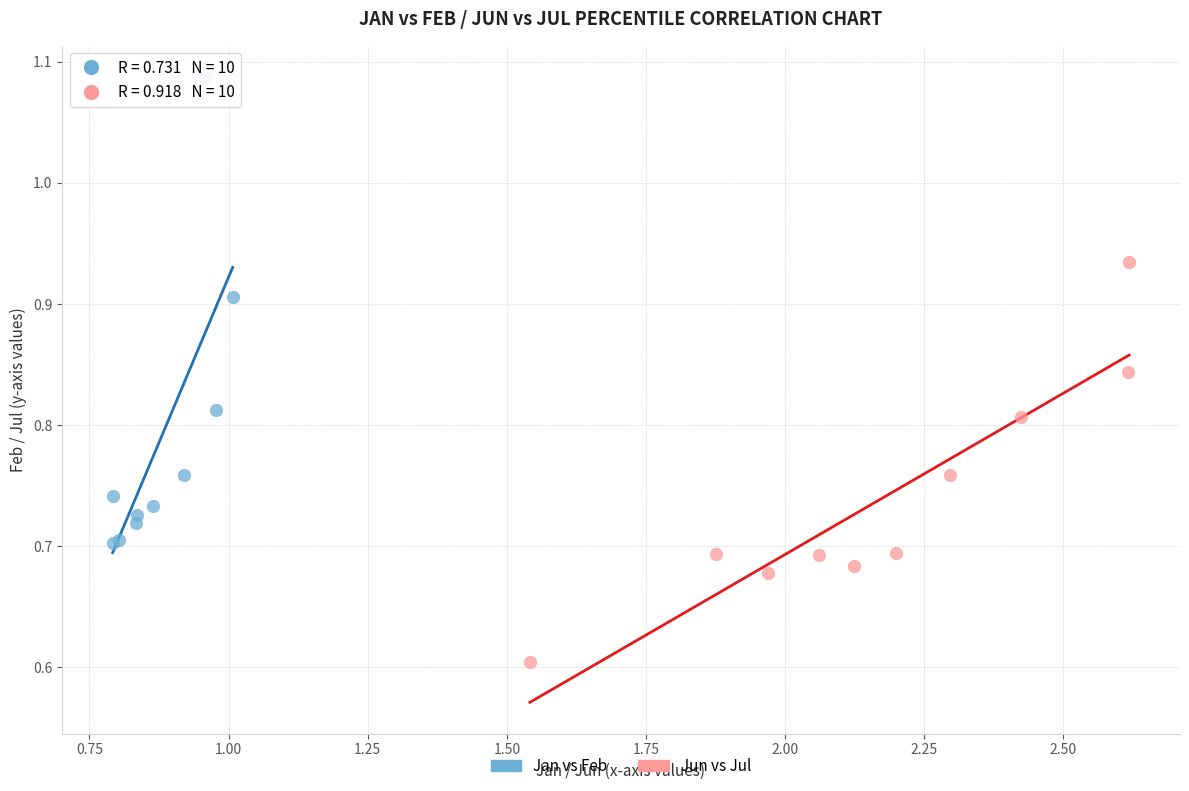

Which series reaches the maximum Y coordinate?

Jan vs Feb